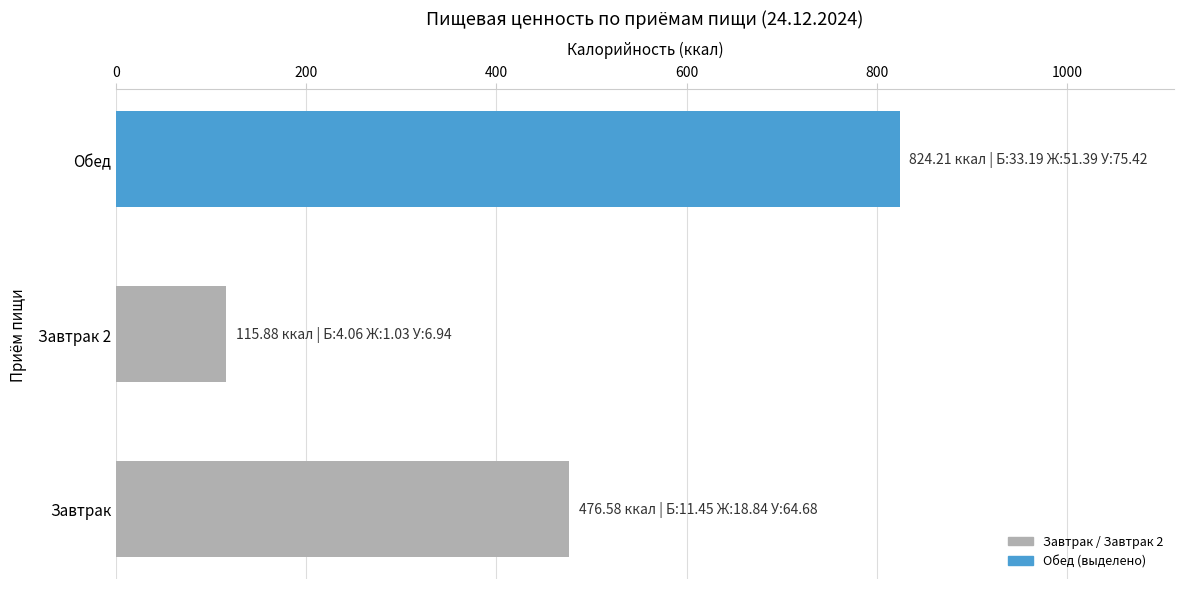

What is the greatest value displayed?

824.2